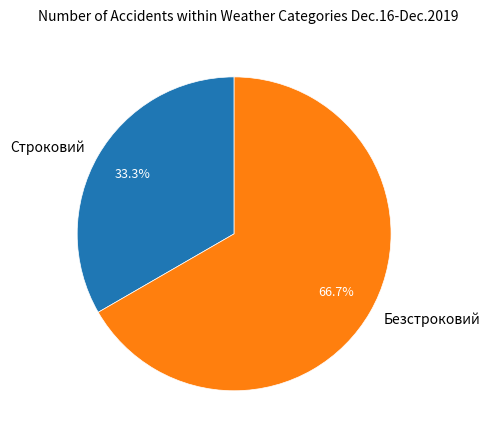

Approximately how many times larger is the value at Безстроковий compared to Строковий?

2.0